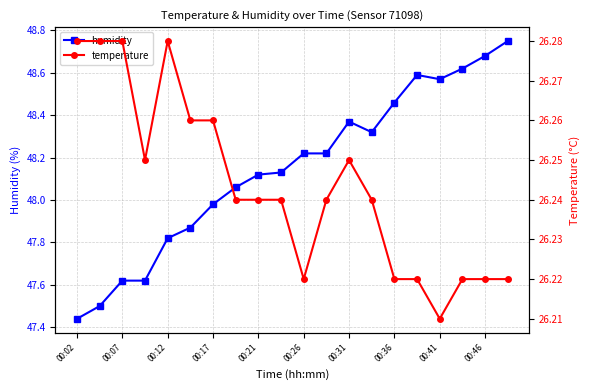

What is the difference between the humidity values at 16 and 19?

0.2